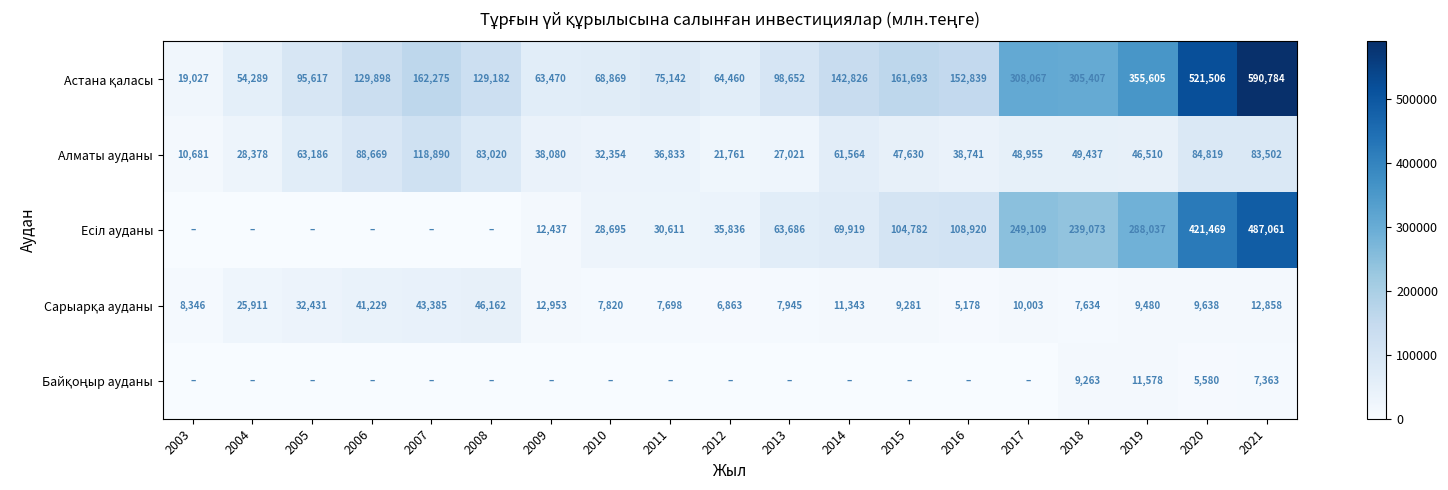

What is the maximum value shown in the chart?

590784